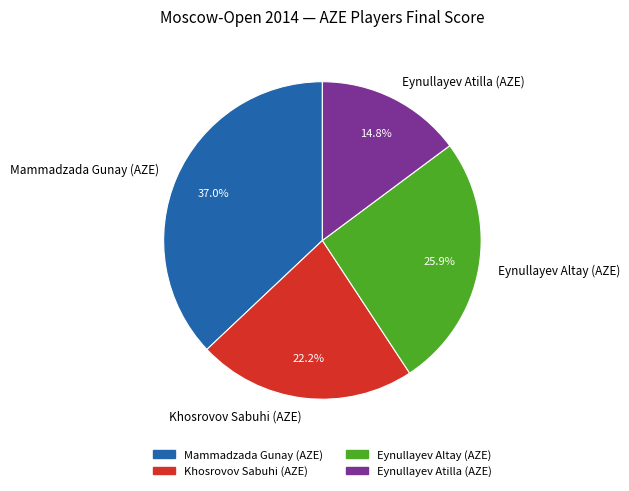

To the nearest percent, what is the difference between the largest and smallest slice percentages?

22%